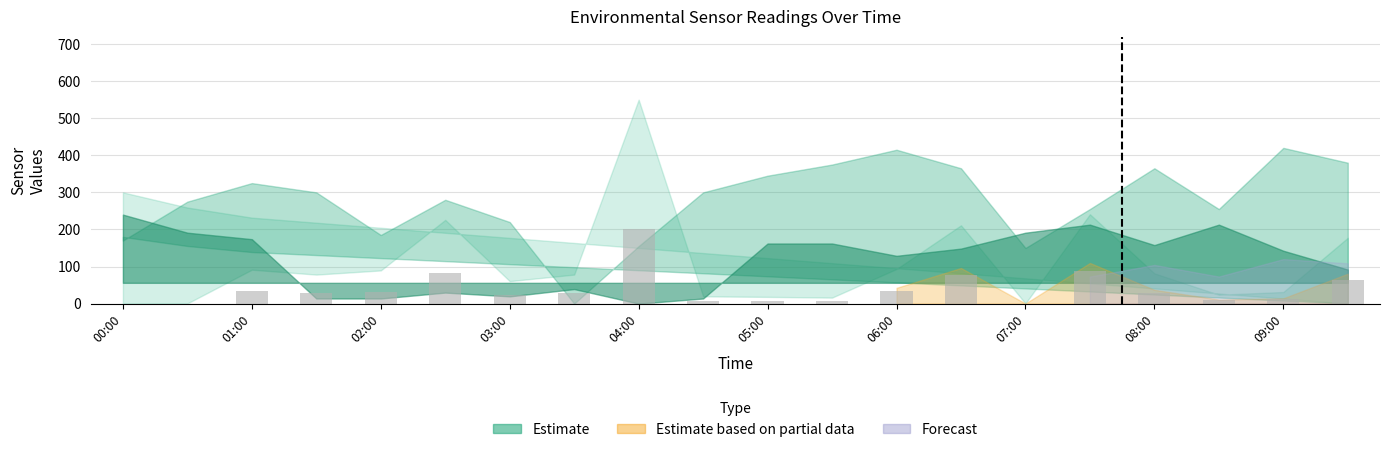

How many data points are above 28?

11